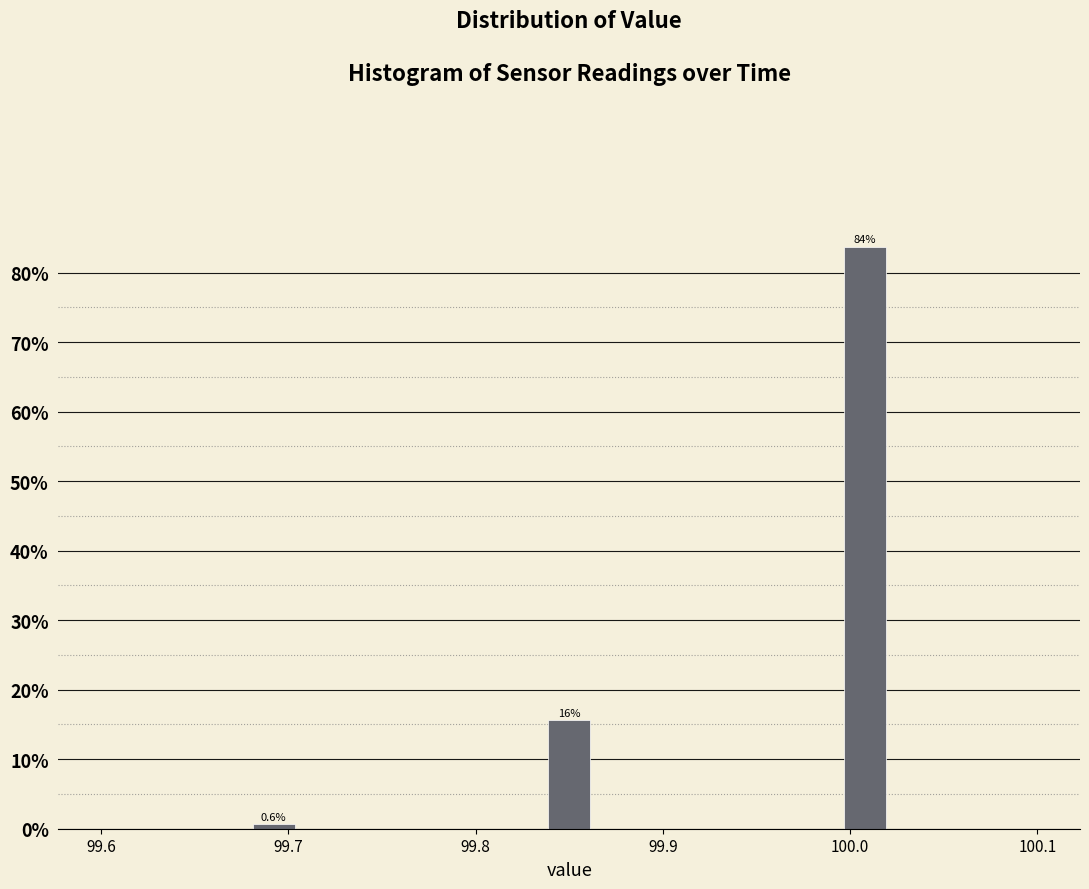

Read against the x-axis, roughly where is the centre of the tallest bar?

100.01